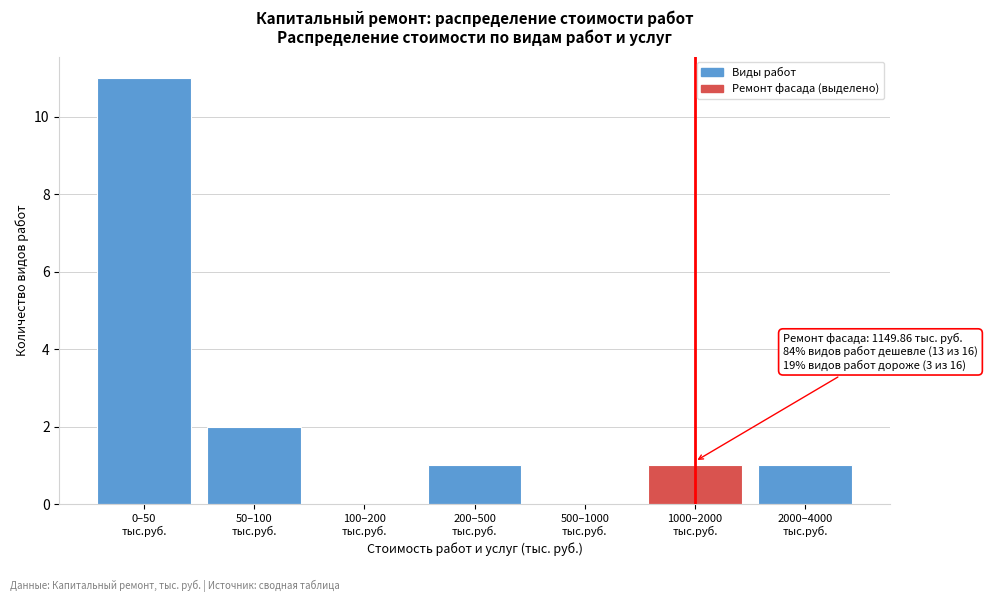

What is the sum of all values?

16